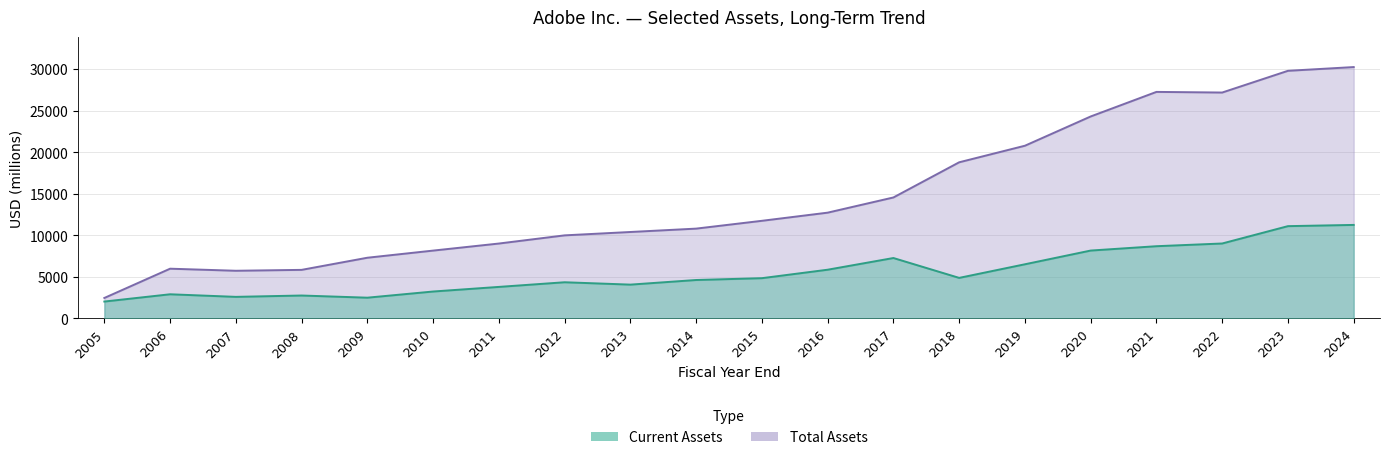

How many values in the Total Assets series are below 11726?

10